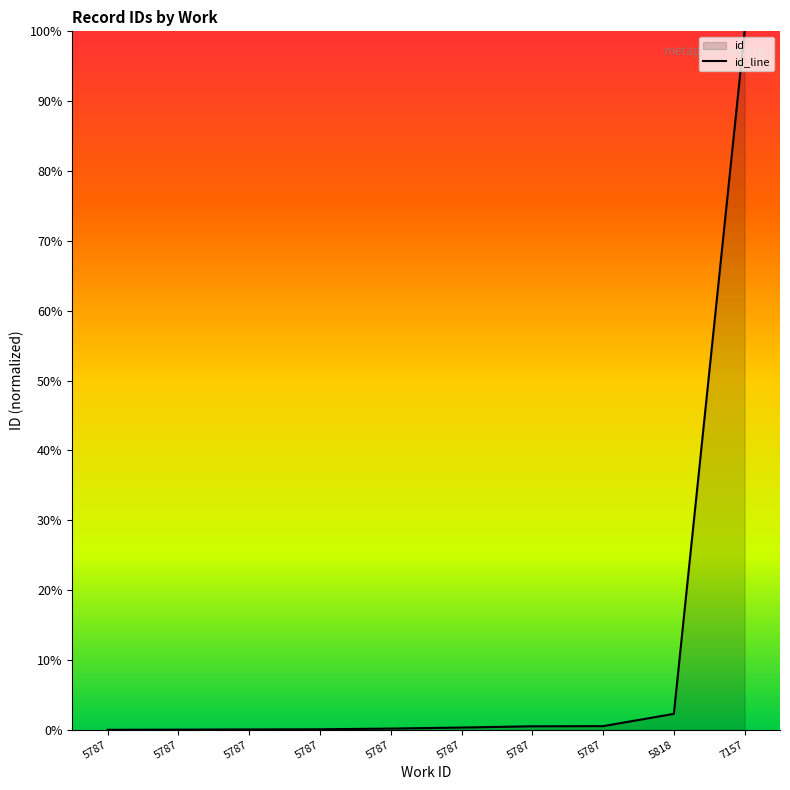

Which category has the highest value across all series?

7157